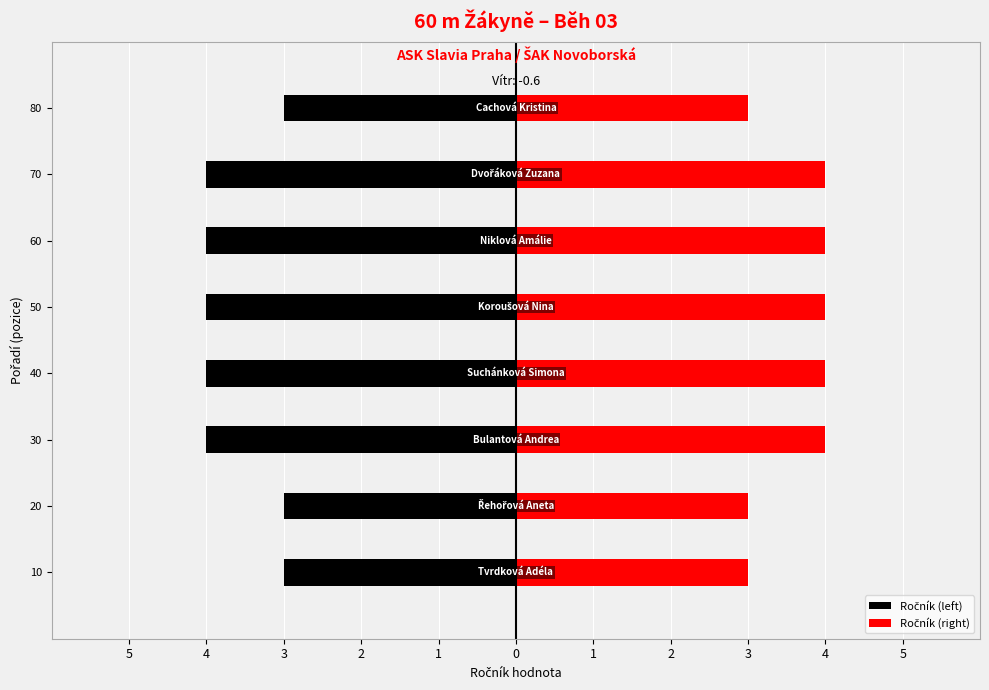

Is the value of Ročník (left) at 40 greater than the value of Ročník (right) at 20?

No